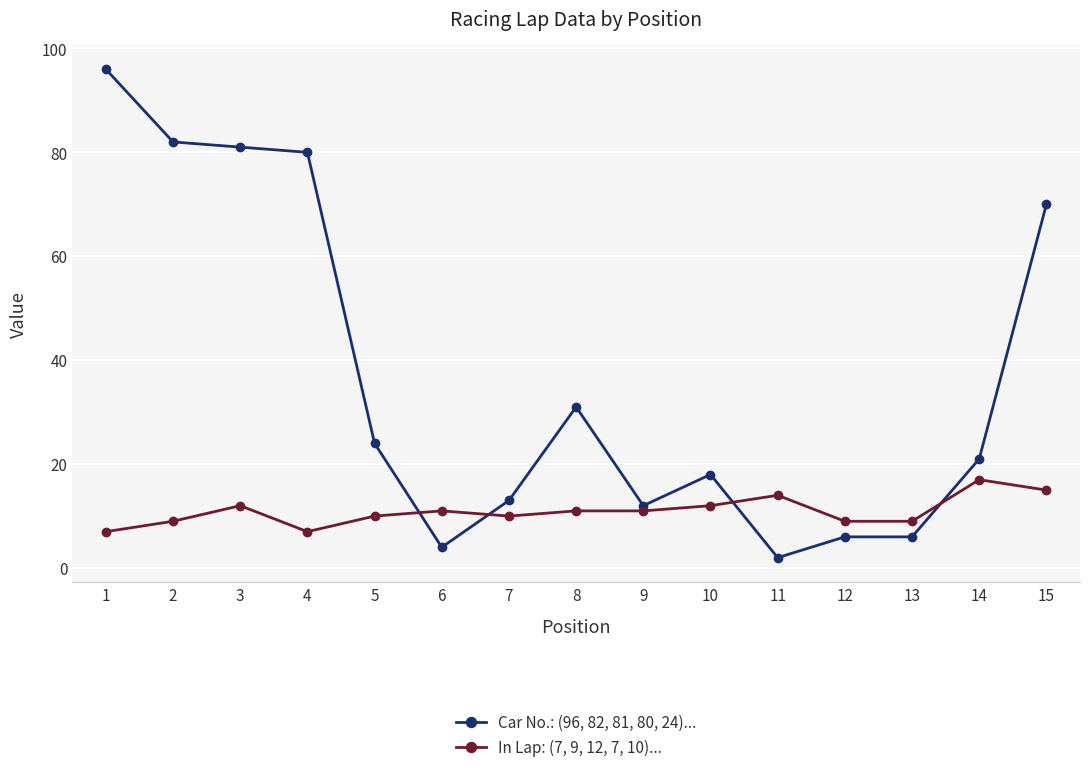

After their last crossing, which series has the higher values: Car No.: (96, 82, 81, 80, 24)... or In Lap: (7, 9, 12, 7, 10)...?

Car No.: (96, 82, 81, 80, 24)...